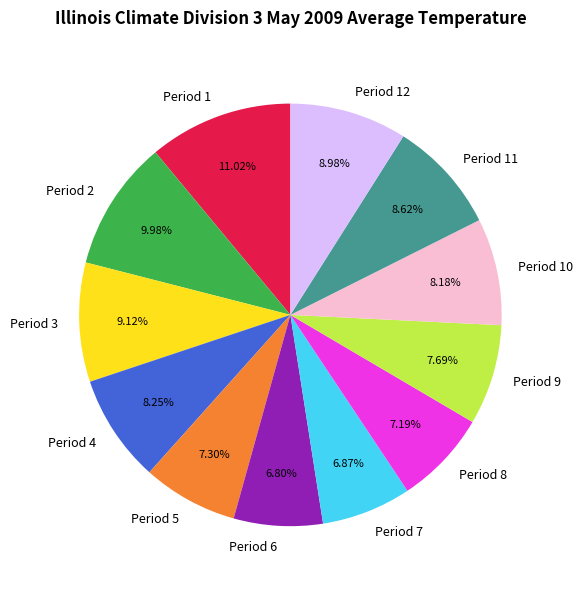

Approximately how many times larger is the value at Period 12 compared to Period 1?

0.8